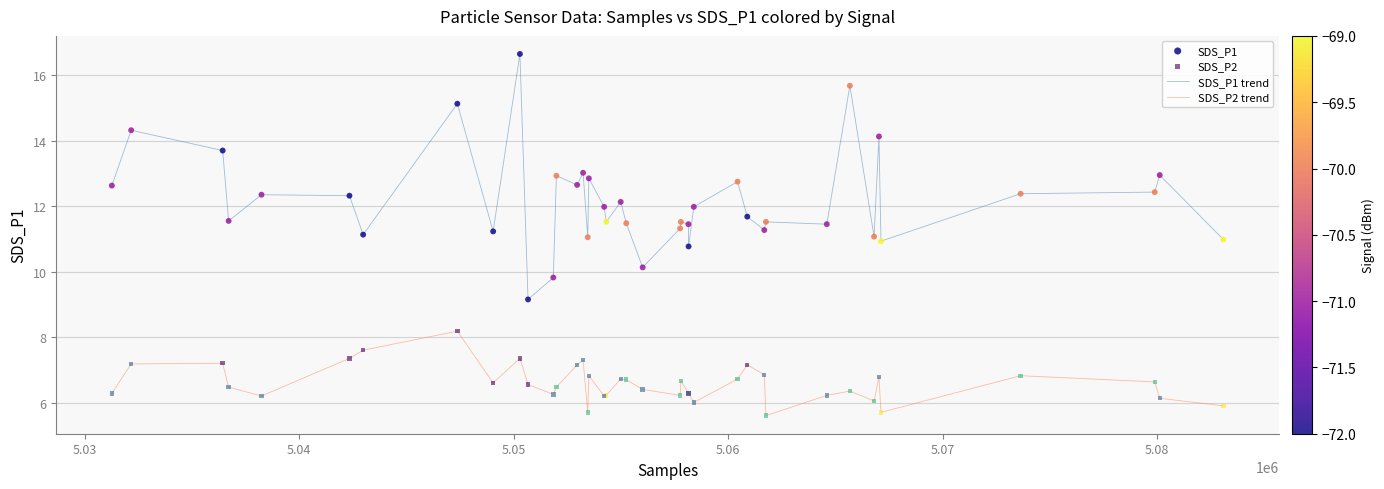

What is the minimum value for SDS_P2 trend?

5.6